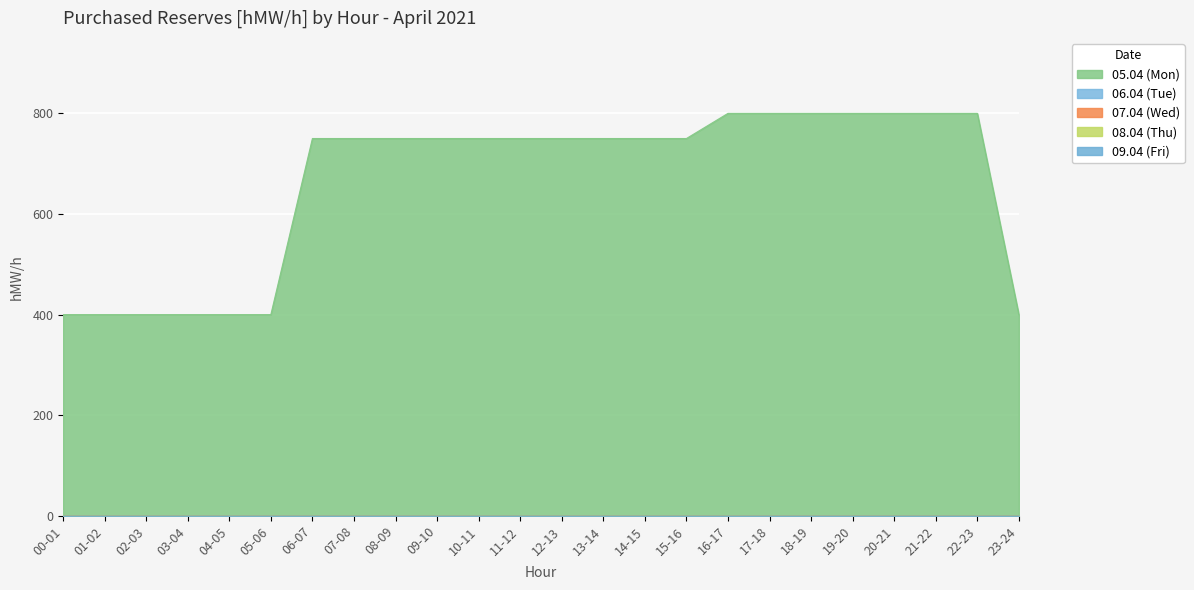

True or false: 00-05 (Mon) has a value of 159 at 03-04.

False